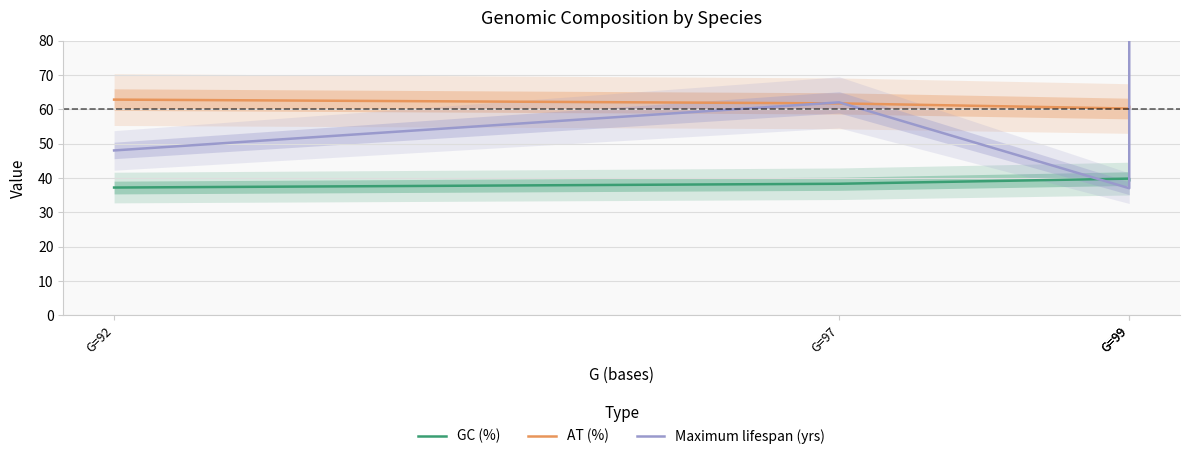

True or false: AT (%) and GC (%) cross at least once.

False